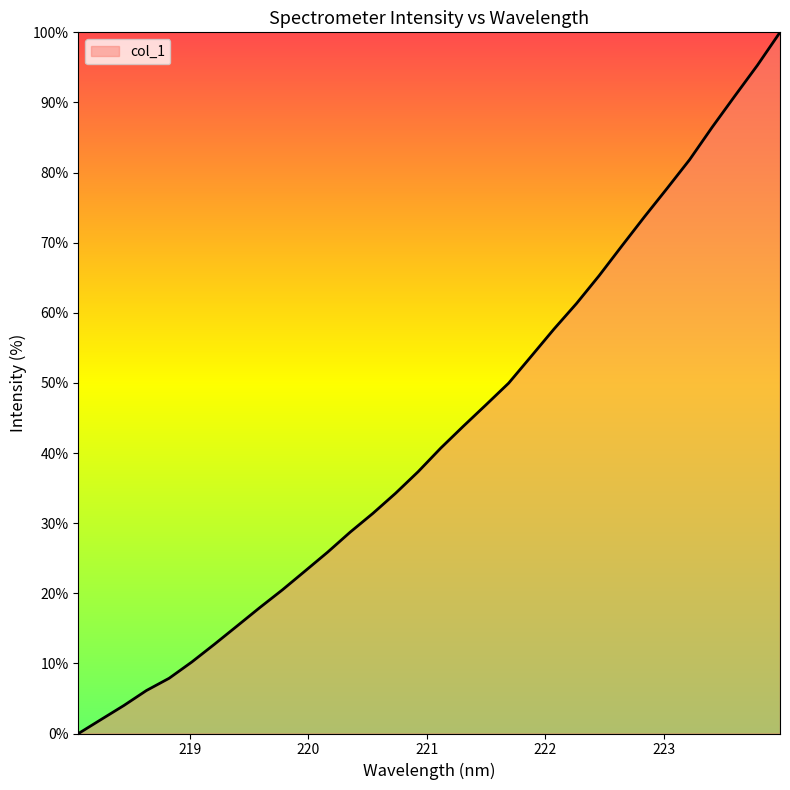

What is the maximum value shown in the chart?

100.0